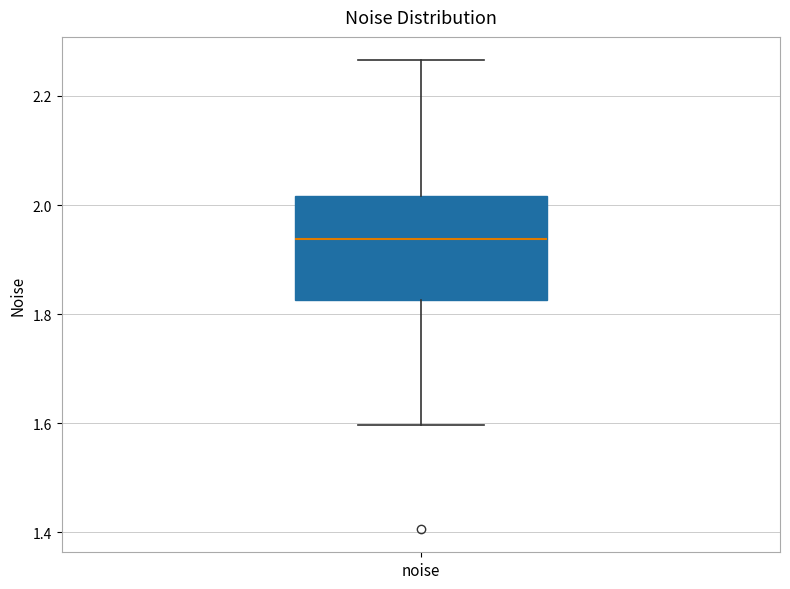

Transcribe this box plot: give where the median line is, the range the box spans, and where the two whiskers end, as read against the y-axis. The values are not printed on the chart, so give them approximately, as read against the axis.

median 1.94, box 1.82 to 2.02, whiskers 1.60 to 2.26